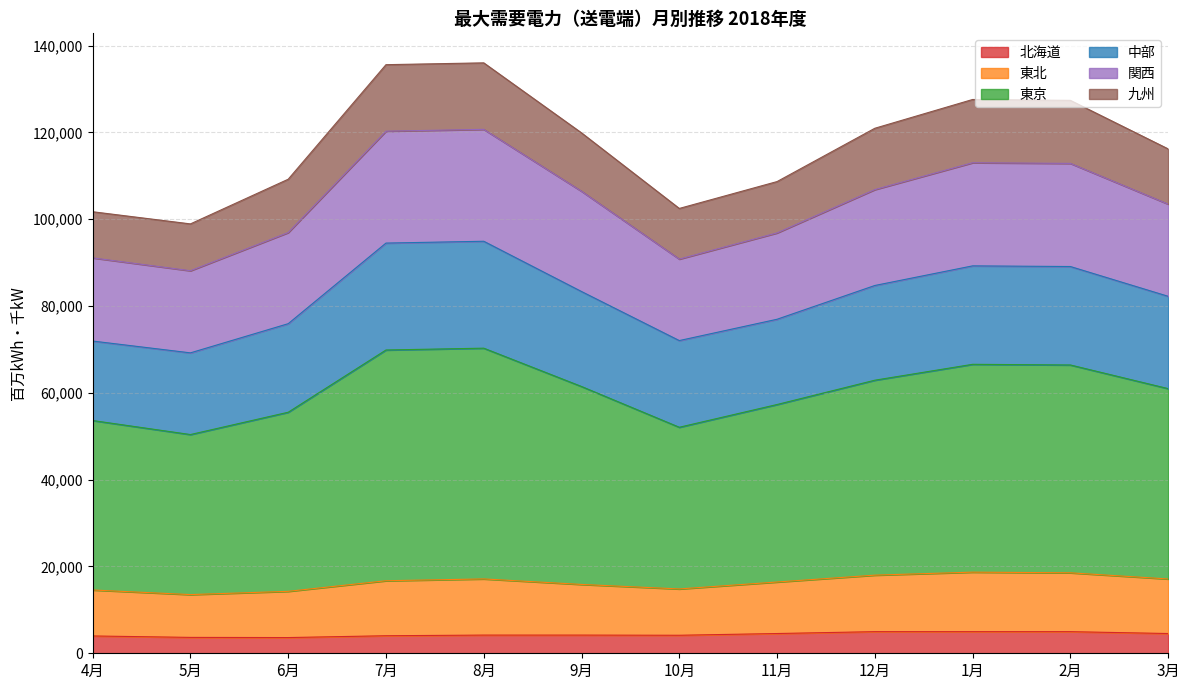

The value of 北海道 at 1月 is 4980. True or false?

True